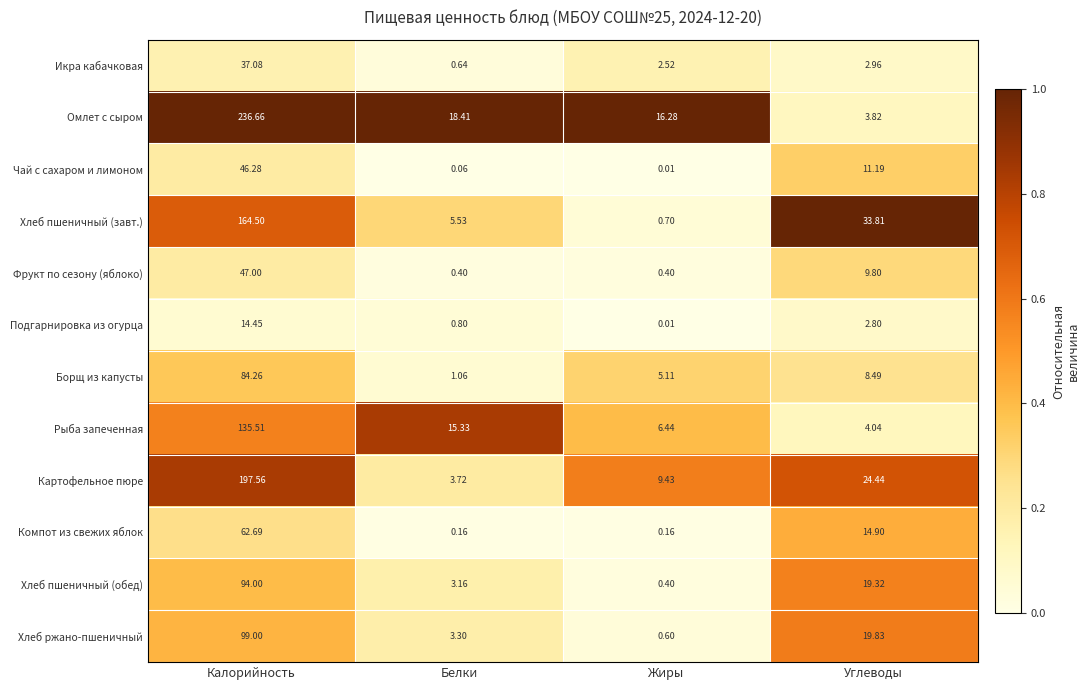

List the series in order of their peak value, lowest first.

Подгарнировка из огурца, Икра кабачковая, Чай с сахаром и лимоном, Фрукт по сезону (яблоко), Компот из свежих яблок, Борщ из капусты, Хлеб пшеничный (обед), Хлеб ржано-пшеничный, Рыба запеченная, Хлеб пшеничный (завт.), Картофельное пюре, Омлет с сыром